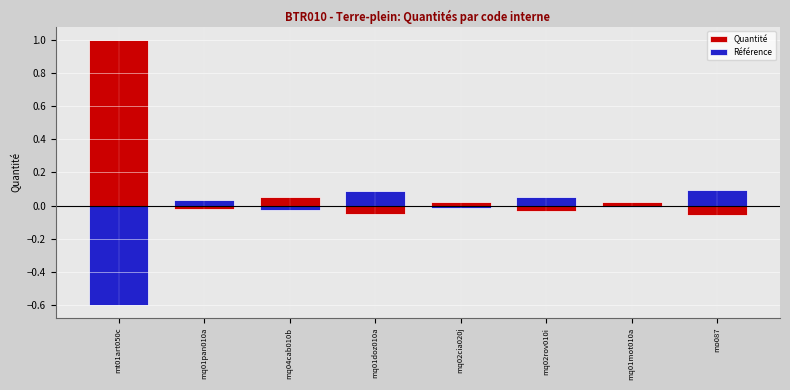

Which category has the lowest value in the Référence series?

mt01art050c